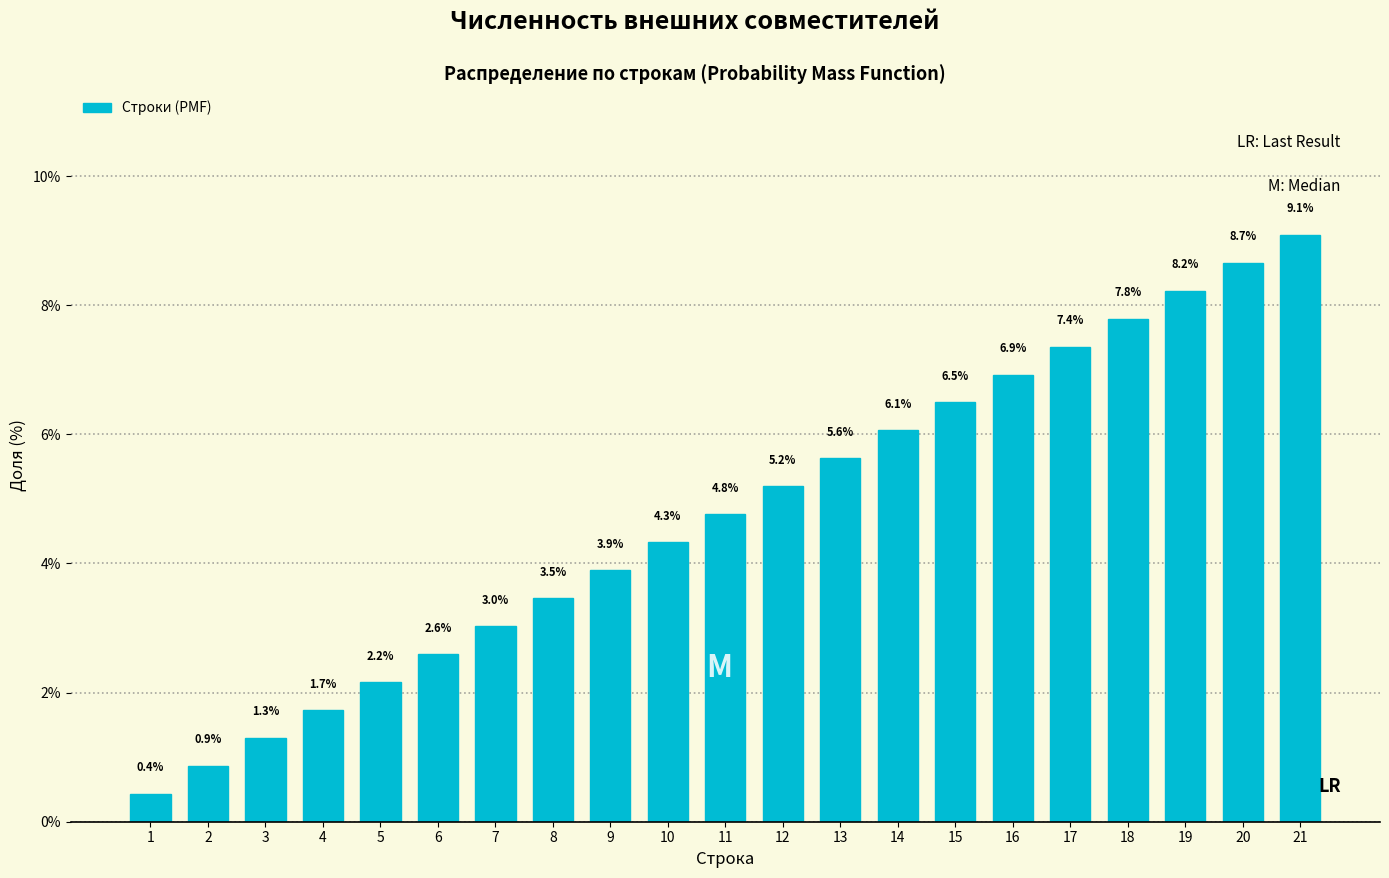

Reading left to right, what are all the values shown in this chart?

0.4	0.9	1.3	1.7	2.2	2.6	3.0	3.5	3.9	4.3	4.8	5.2	5.6	6.1	6.5	6.9	7.4	7.8	8.2	8.7	9.1